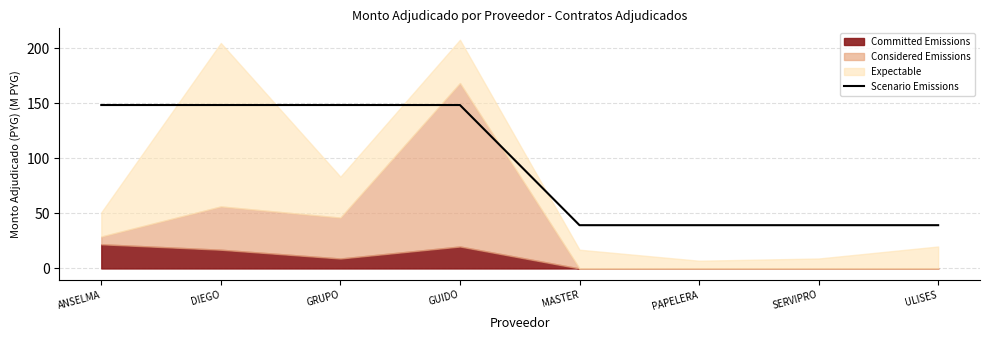

Where is the data nearest to the value 93?

MASTER